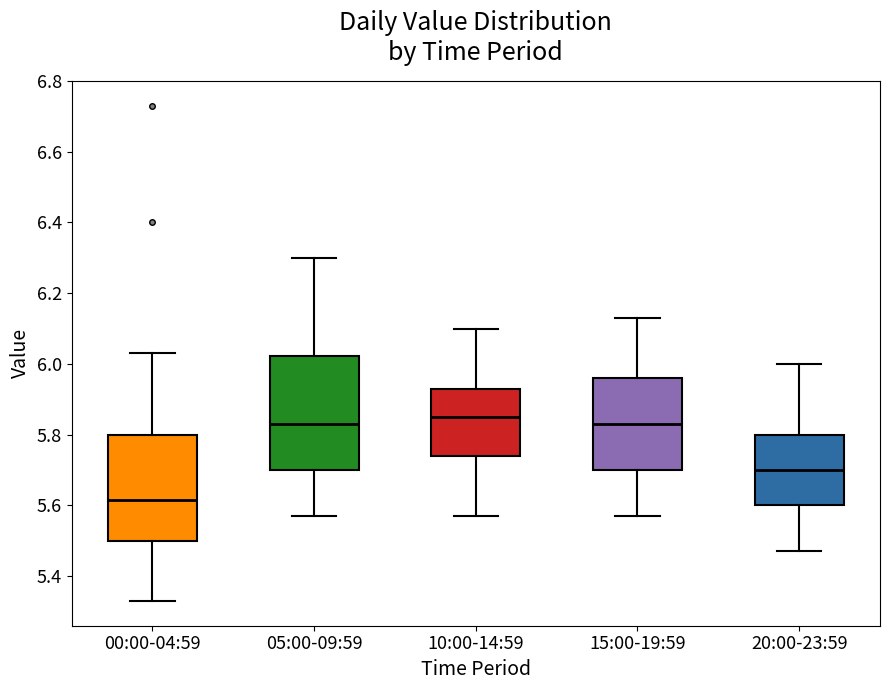

Which box's median line is the lowest?

00:00-04:59